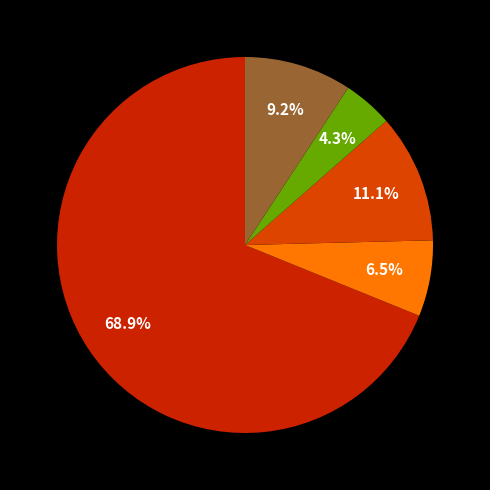

Rank the categories by value from lowest to highest.

SC570350, SC794028, SC570352, SC794195, CT101267